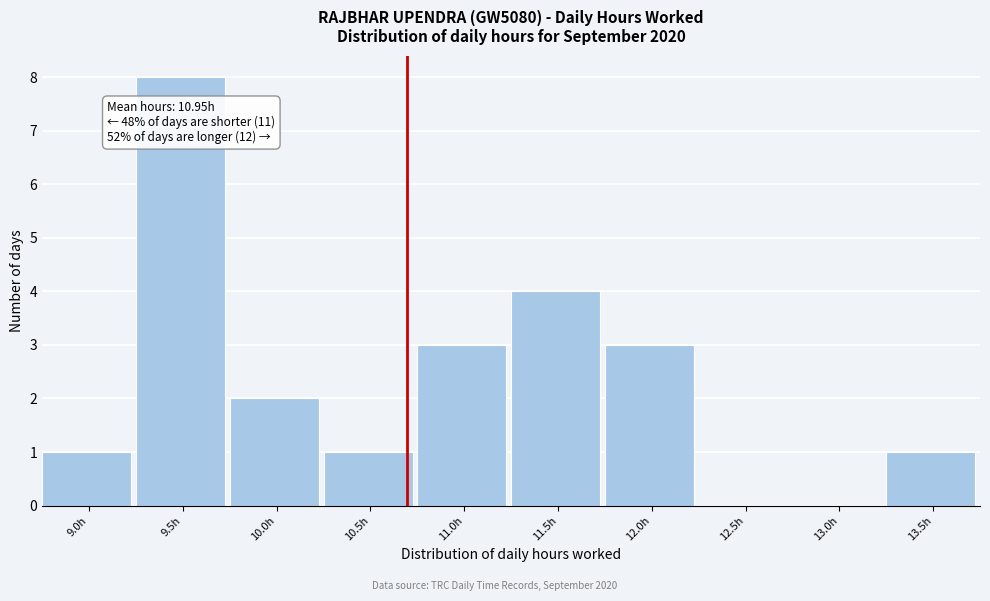

Reading left to right, list all the values displayed in this chart.

9.0h=1	9.5h=8	10.0h=2	10.5h=1	11.0h=3	11.5h=4	12.0h=3	12.5h=0	13.0h=0	13.5h=1